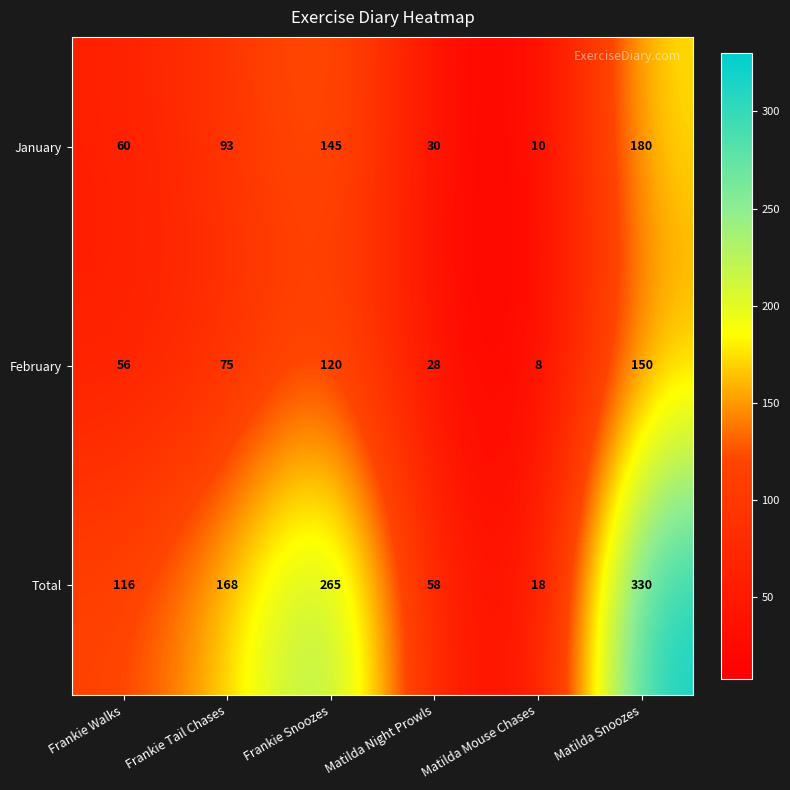

What is the difference between the maximum and minimum values in the January series?

170